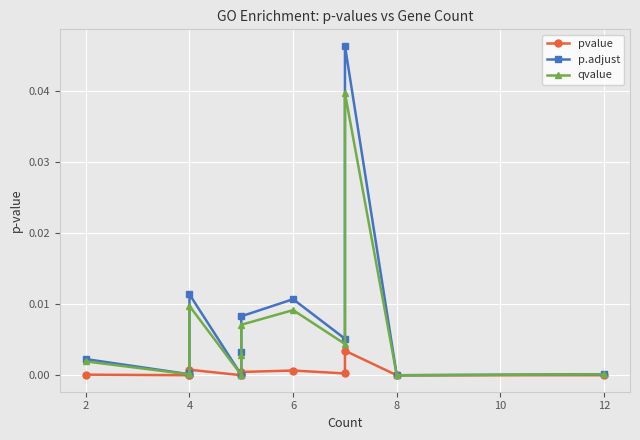

True or false: qvalue has more than 0 points higher than both neighbors.

True